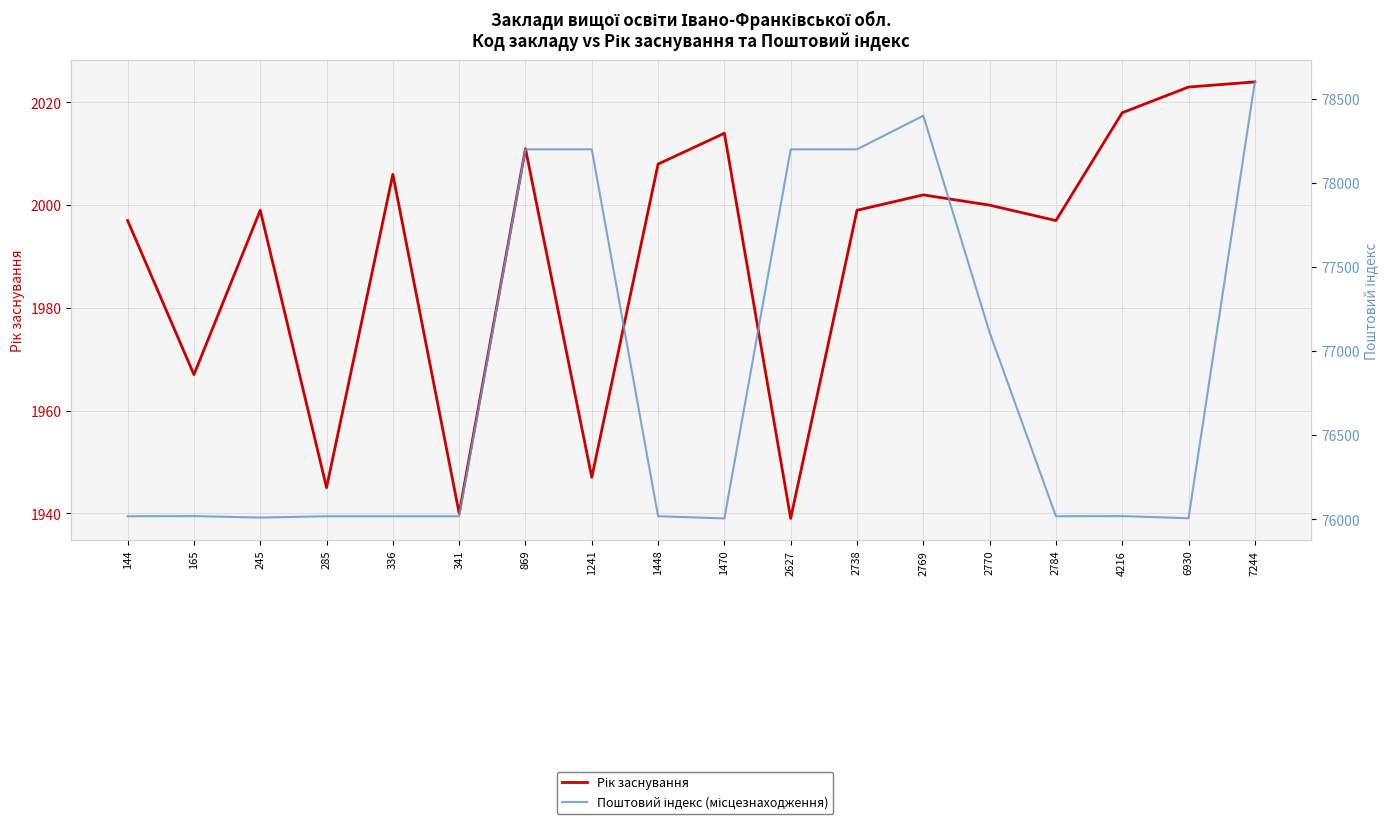

Reading left to right, what are all the values shown in this chart?

Рік заснування: 1997	1967	1999	1945	2006	1940	2011	1947	2008	2014	1939	1999	2002	2000	1997	2018	2023	2024
Поштовий індекс (місцезнаходження): 76018	76019	76010	76018	76018	76018	78200	78200	76018	76005	78200	78200	78400	77111	76018	76019	76006	78601